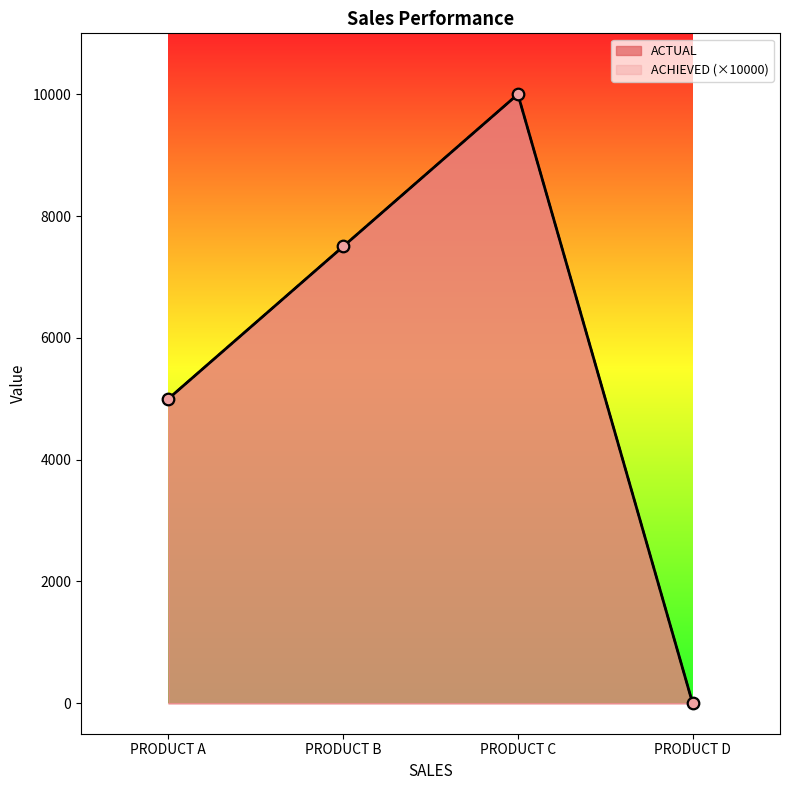

What are all the series names shown in the legend?

ACTUAL, ACHIEVED